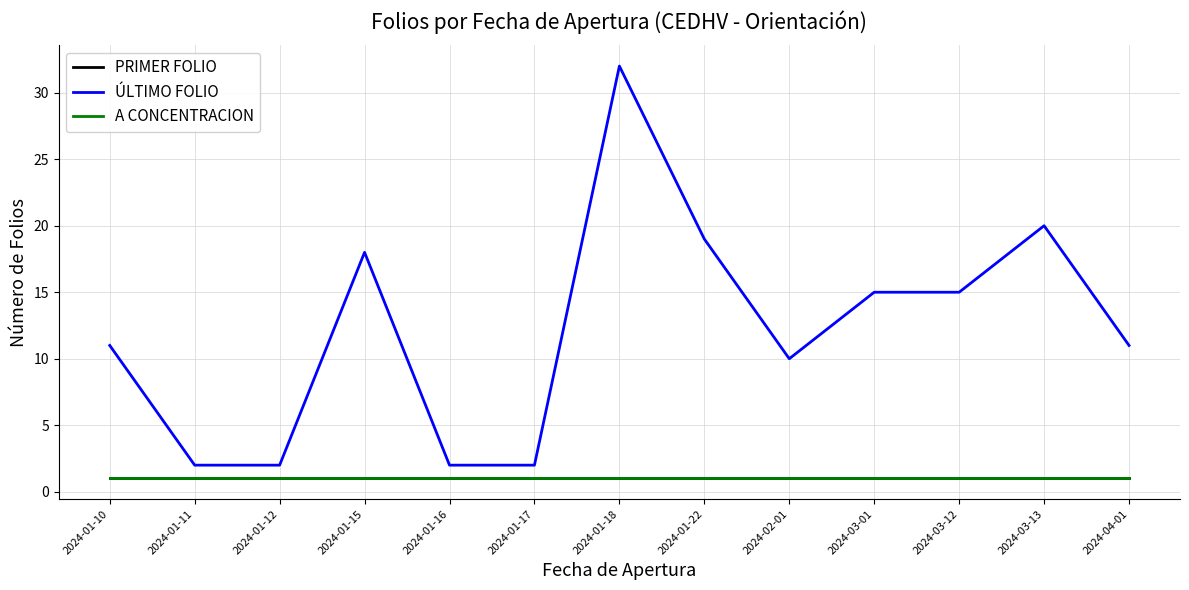

Reading right to left, what are all the values shown in this chart?

PRIMER FOLIO: 1	1	1	1	1	1	1	1	1	1	1	1	1
ÚLTIMO FOLIO: 11	20	15	15	10	19	32	2	2	18	2	2	11
A CONCENTRACION: 1	1	1	1	1	1	1	1	1	1	1	1	1